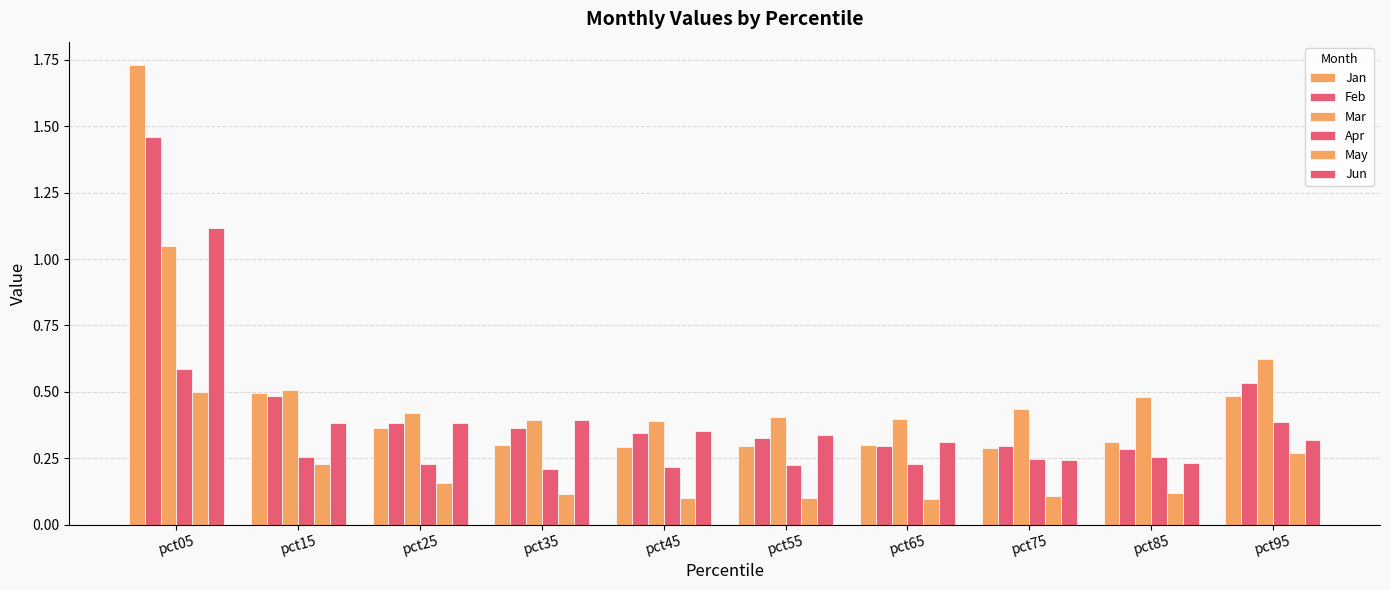

How many distinct data groups are displayed?

6